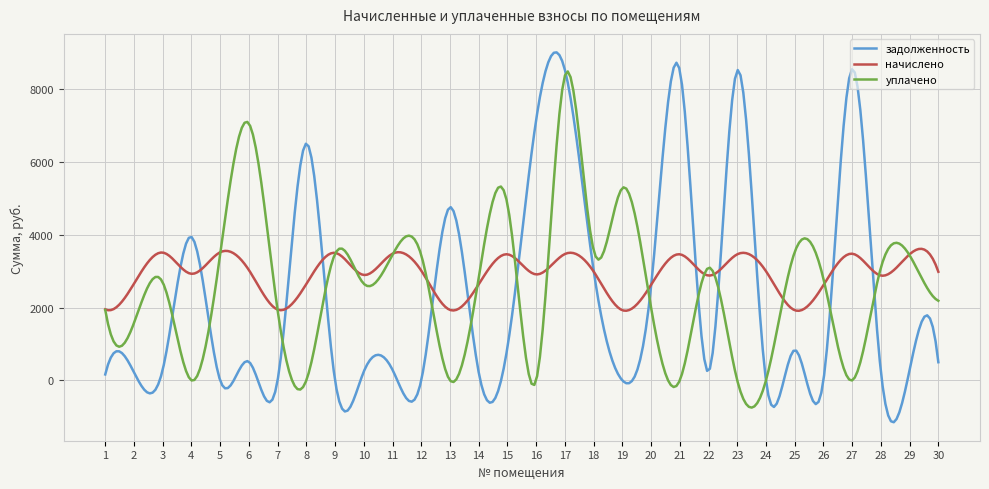

What is the smallest value displayed?

-1149.2